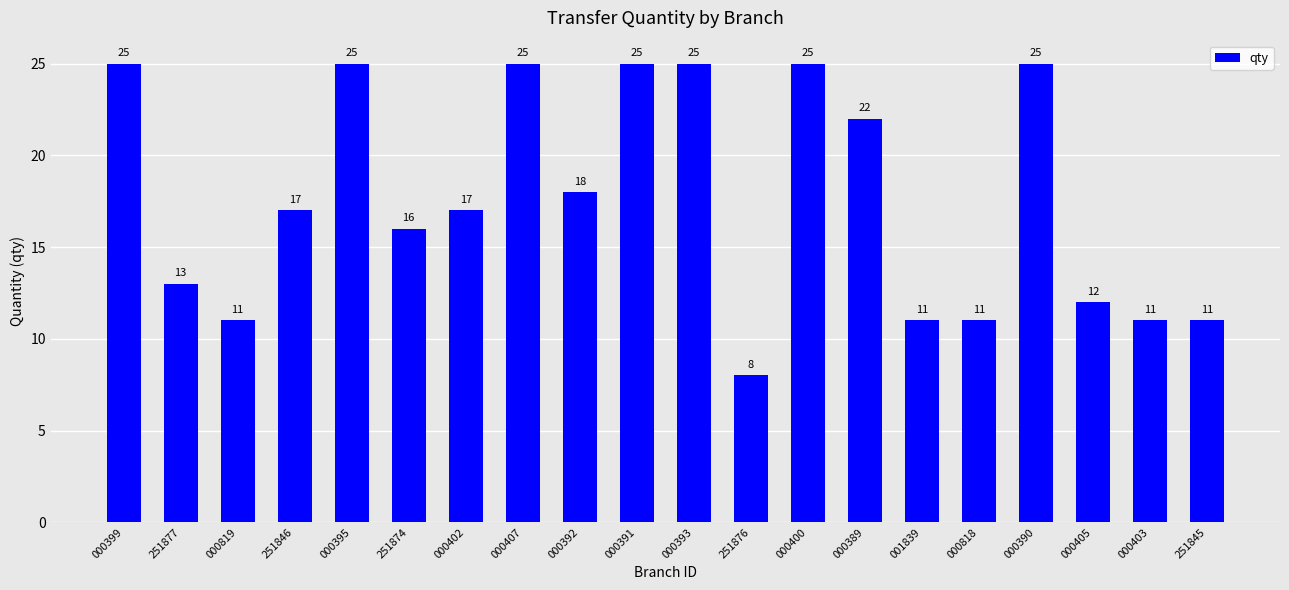

The chart shows a value of 11 at 000818. True or false?

True